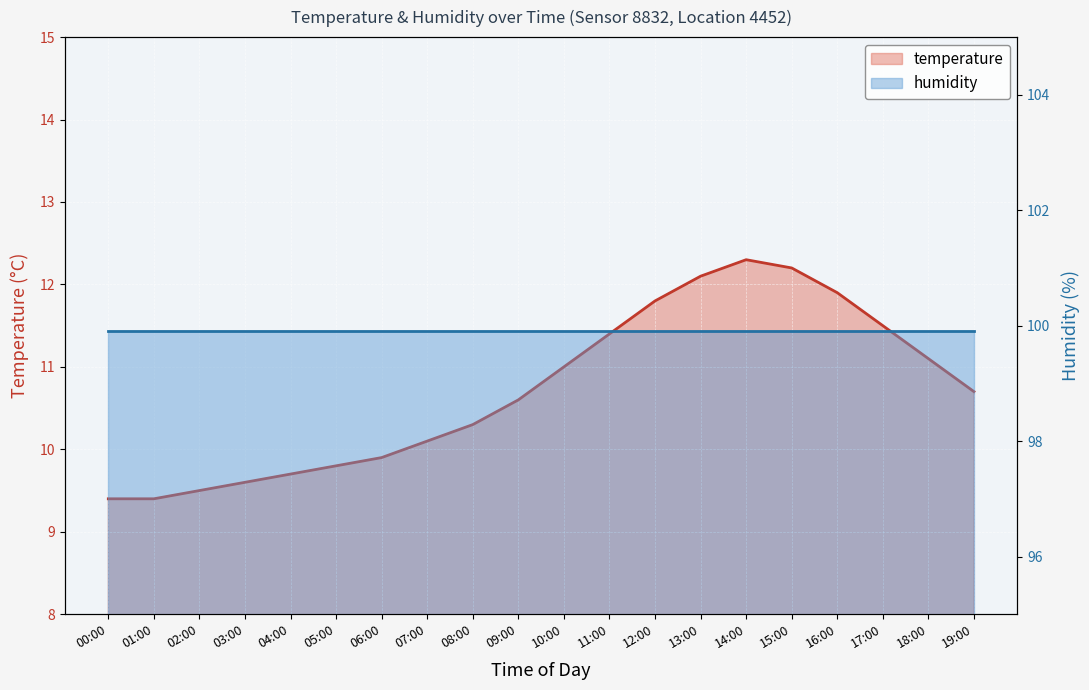

List the labels in order of value, smallest first.

00:00, 01:00, 02:00, 03:00, 04:00, 05:00, 06:00, 07:00, 08:00, 09:00, 19:00, 10:00, 18:00, 11:00, 17:00, 12:00, 16:00, 13:00, 15:00, 14:00